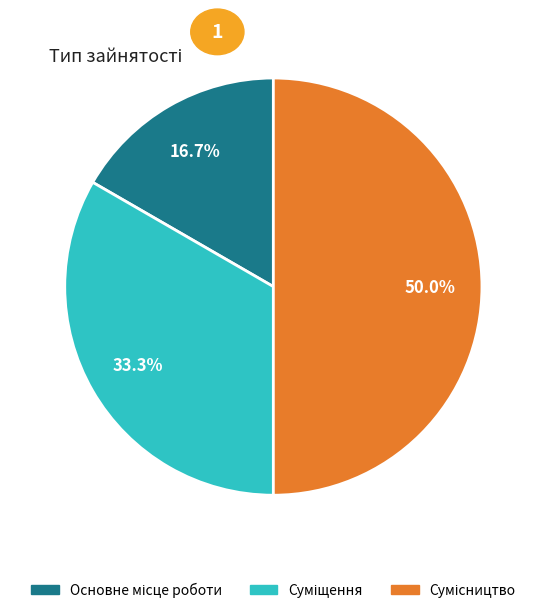

How many segments does this pie chart have?

3